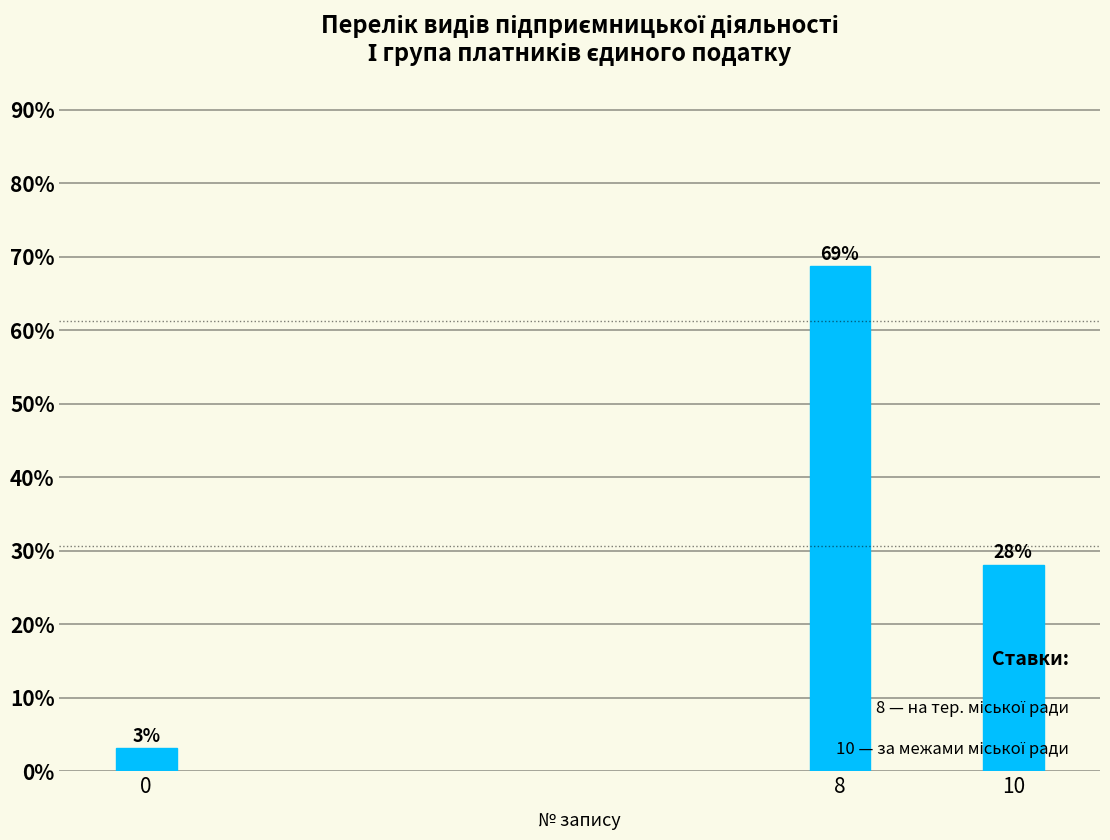

What is the change in value from 0 to 10?

+25.0